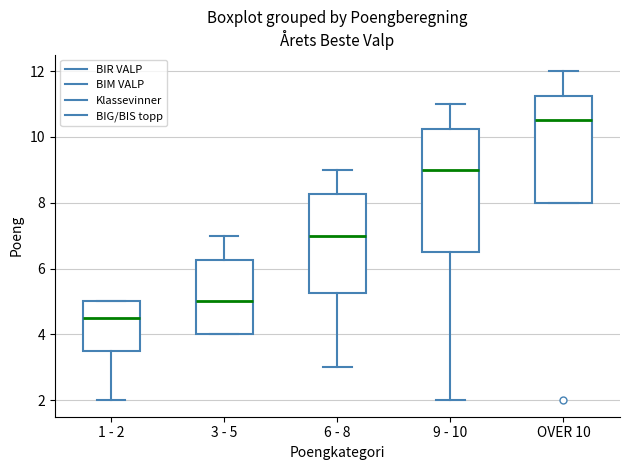

Reading left to right, transcribe this box plot: for each box, give where its median line is, the range the box spans, and where its two whiskers end, as read against the y-axis. The values are not printed on the chart, so give them approximately, as read against the axis.

1 - 2: median 4.6, box 3.6 to 5.0, whiskers 2.0 to 5.0
3 - 5: median 5.0, box 4.0 to 6.2, whiskers 4.0 to 7.0
6 - 8: median 7.0, box 5.2 to 8.2, whiskers 3.0 to 9.0
9 - 10: median 9.0, box 6.6 to 10.2, whiskers 2.0 to 11.0
OVER 10: median 10.6, box 8.0 to 11.2, whiskers 8.0 to 12.0